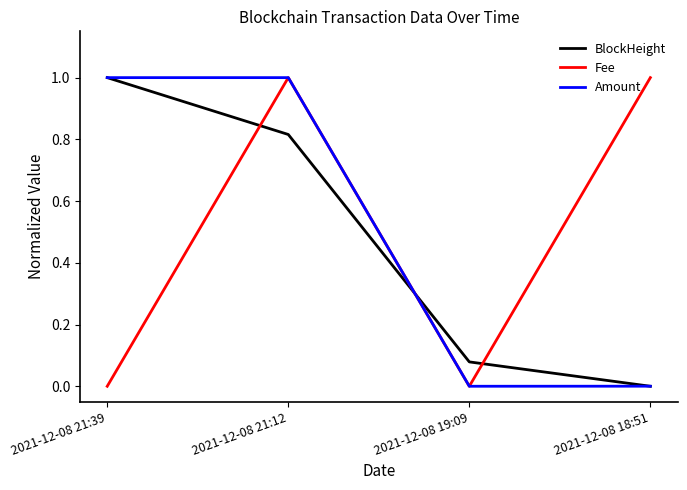

What is the total value across all series at 2021-12-08 21:39?

2.0